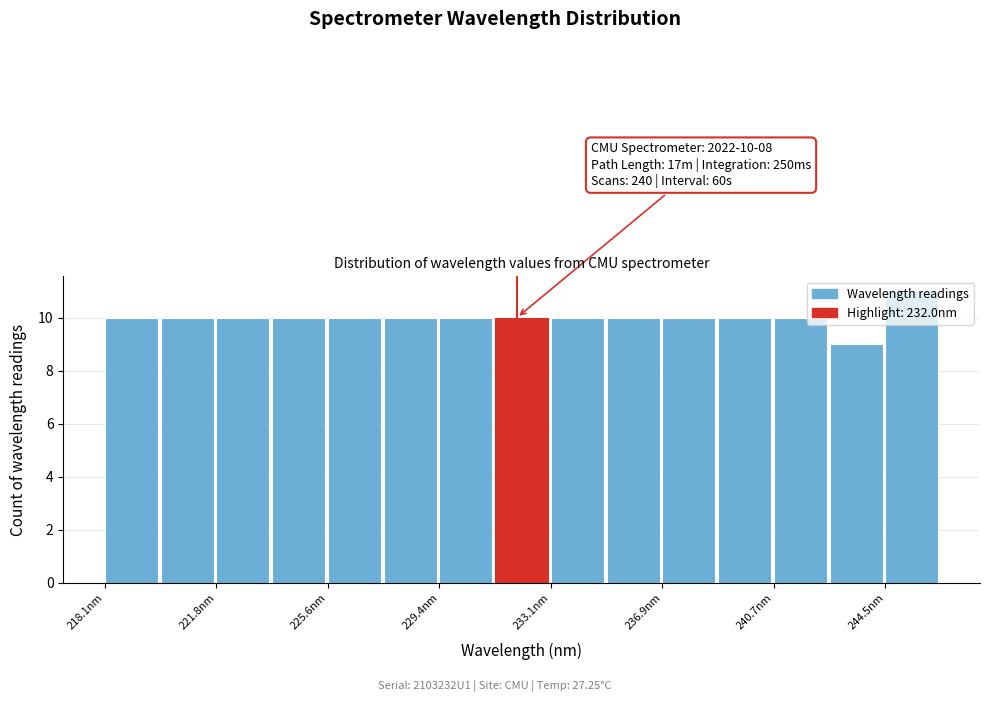

Read against the x-axis, roughly where is the centre of the tallest bar?

245.5